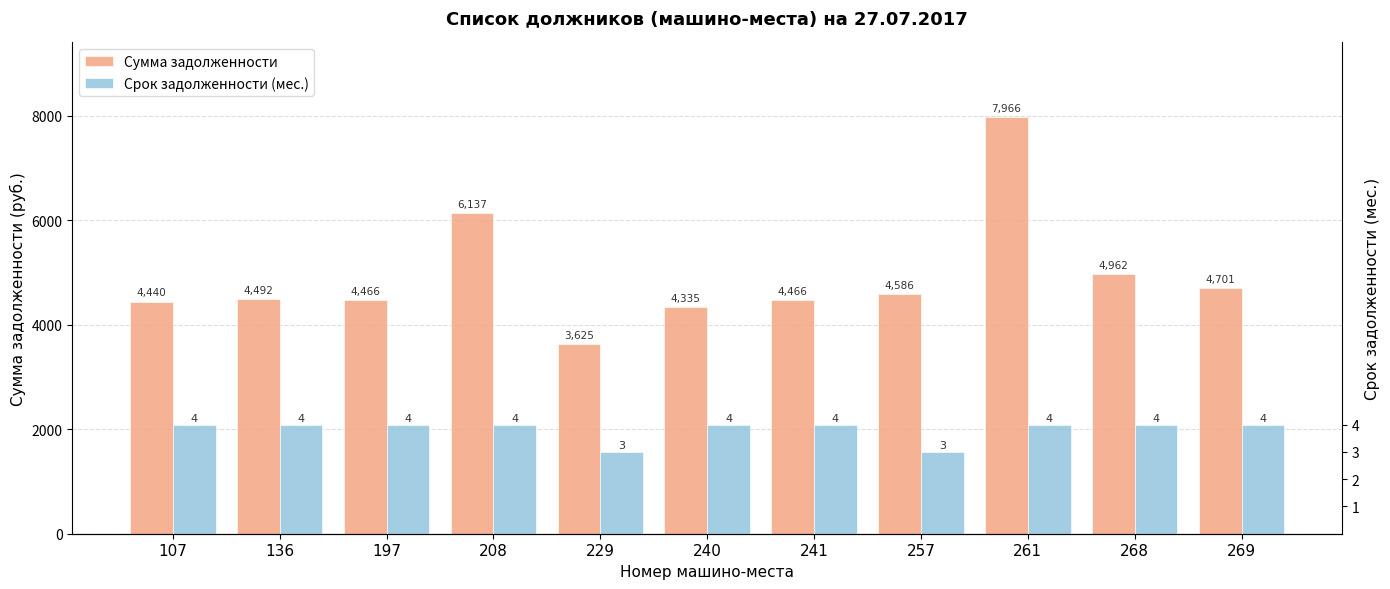

Reading left to right, transcribe all the data shown in this chart.

Сумма задолженности: 4439.8	4492.0	4465.9	6137.4	3624.9	4335.3	4465.9	4585.7	7965.5	4962.1	4701.0
Срок задолженности (мес.): 4.0	4.0	4.0	4.0	3.0	4.0	4.0	3.0	4.0	4.0	4.0